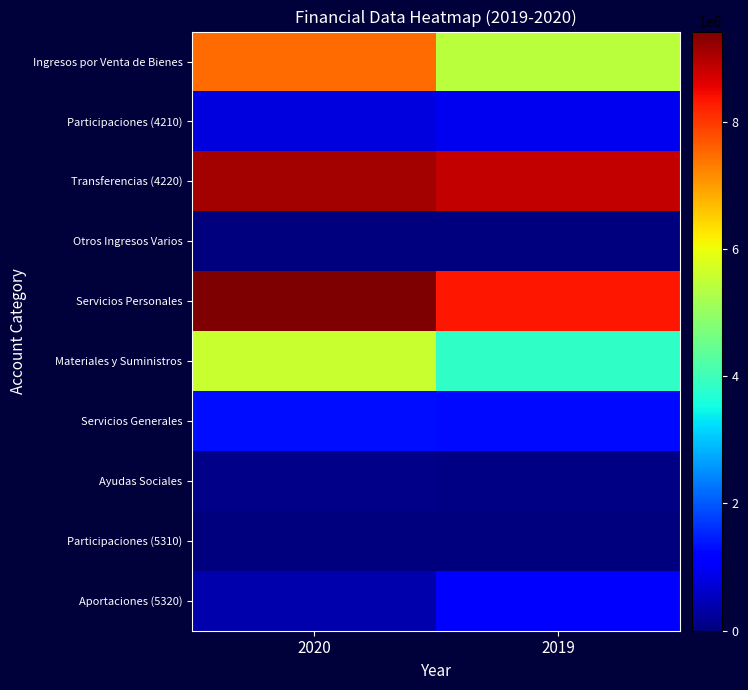

At how many categories does at least one series exceed 1854801?

2